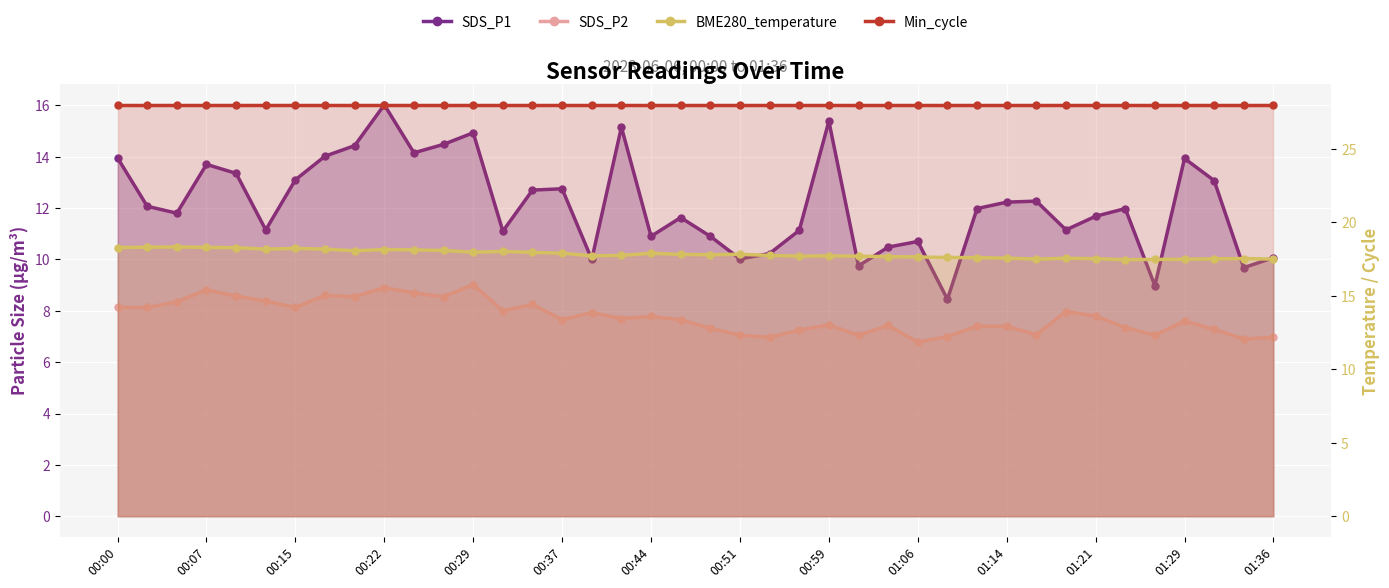

The SDS_P1 series shows 4.2 at 00:22. True or false?

False